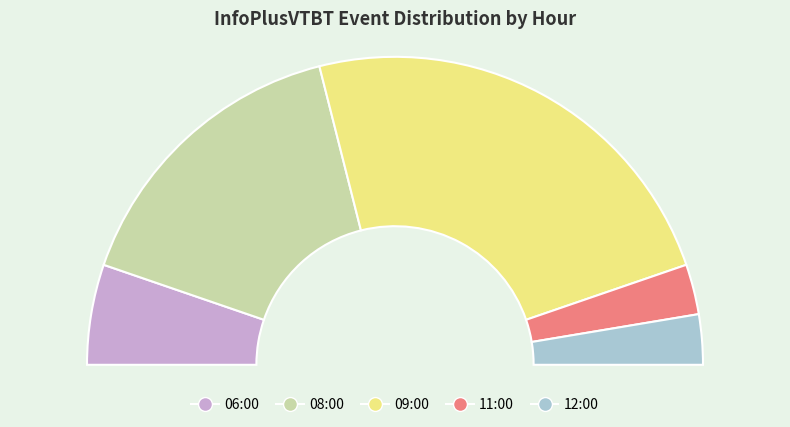

How many segments does this pie chart have?

5